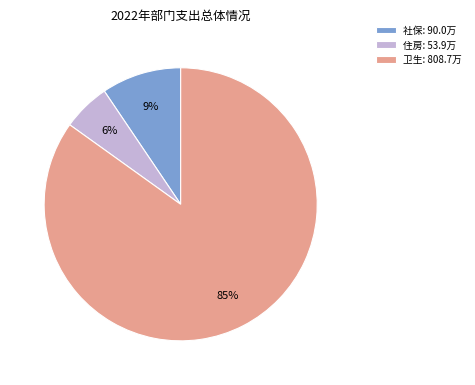

True or false: 住房: 53.9万 accounts for 6% of the total.

True